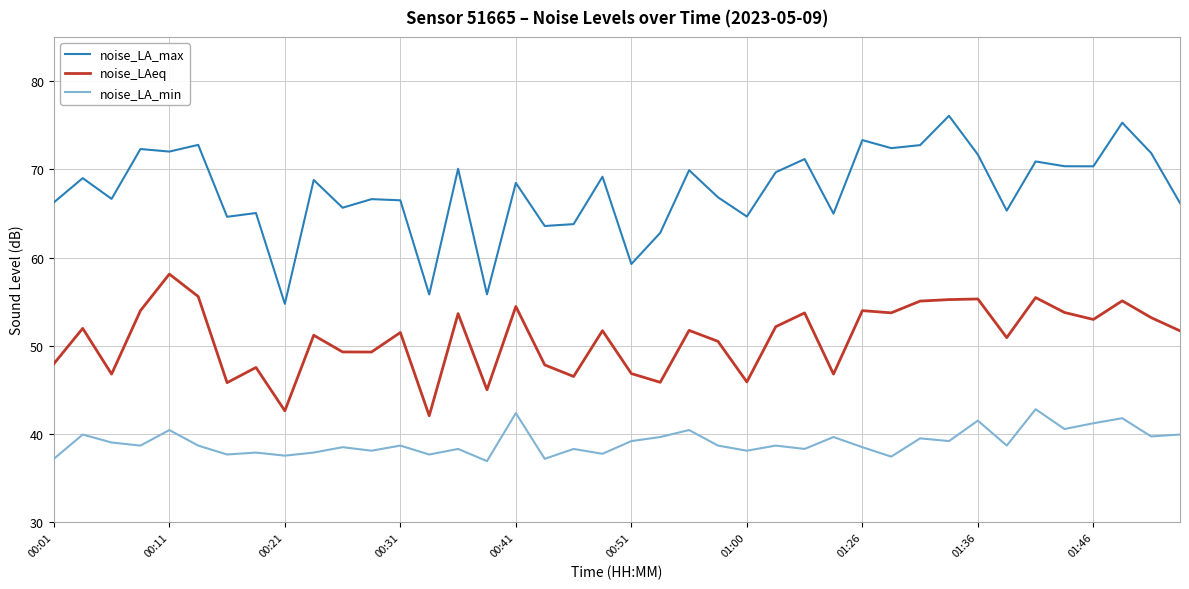

Which series has the largest total across all categories?

noise_LA_max